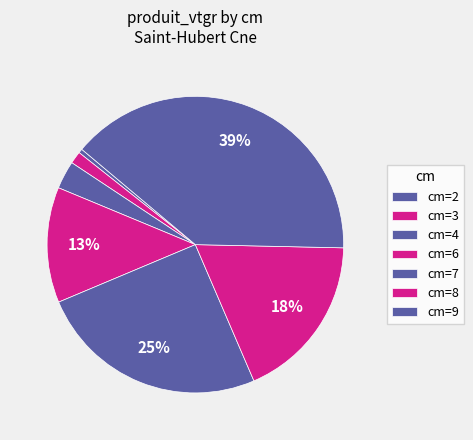

Count the number of slices in the pie.

7